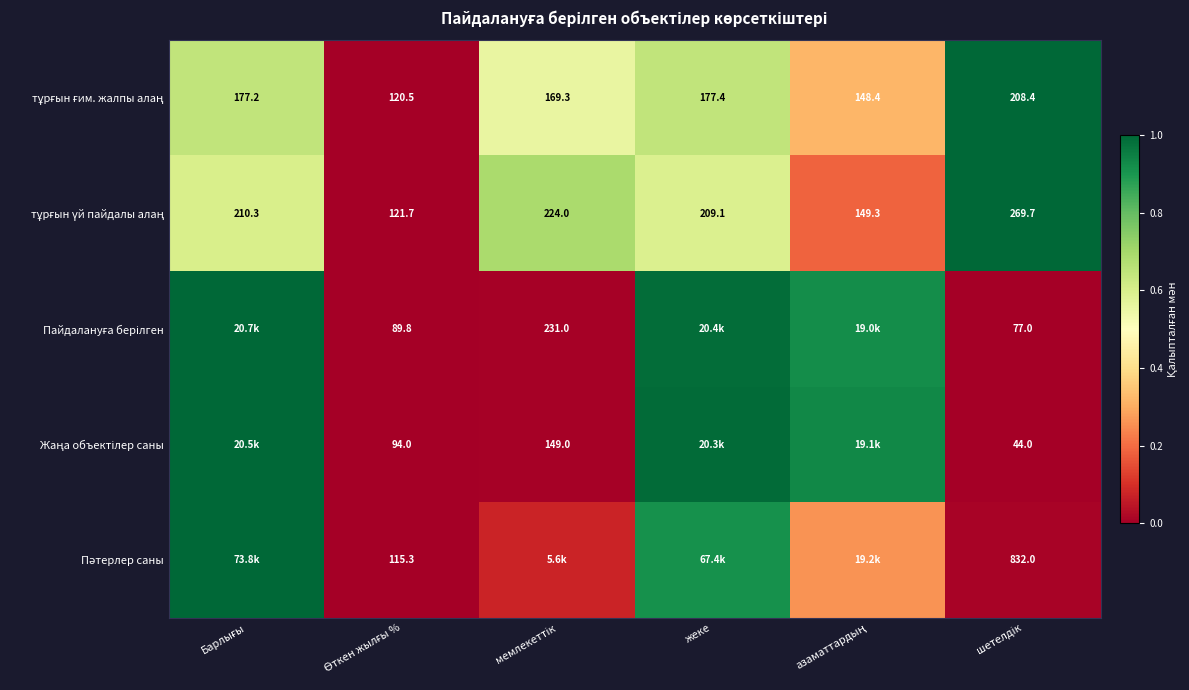

At which label is тұрғын ғим. жалпы алаң closest to 0?

Өткен жылғы %